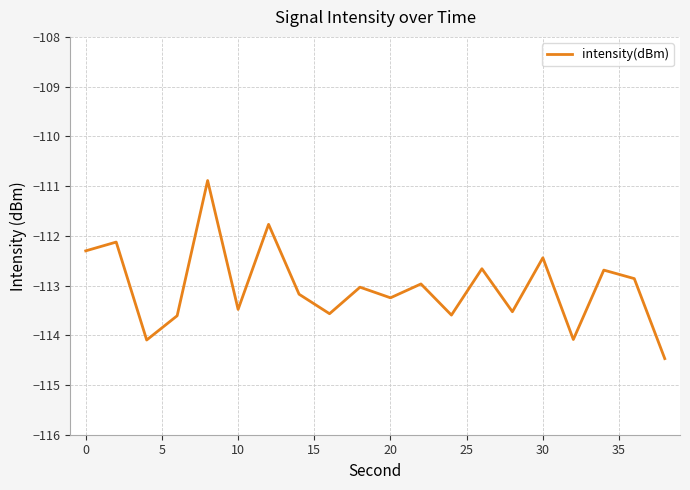

Does the chart have visible grid lines?

Yes